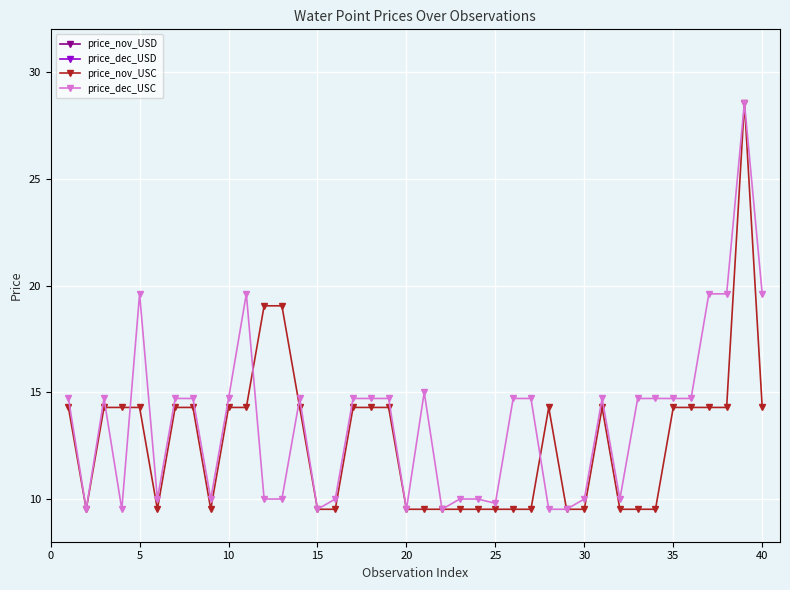

Is it true that price_nov_USC equals 9.5 at 20?

True